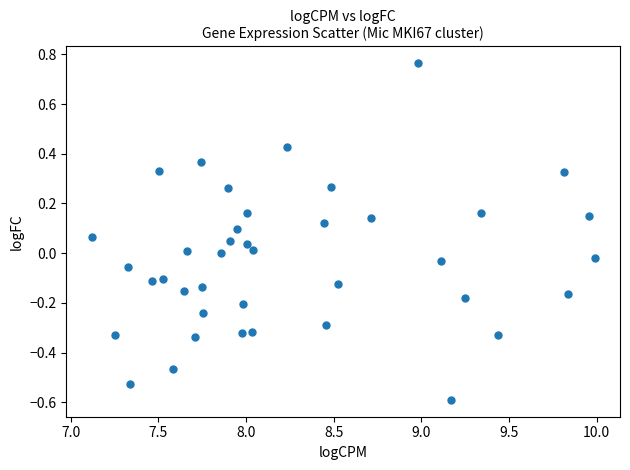

What is the range of Y values (max minus min)?

1.4